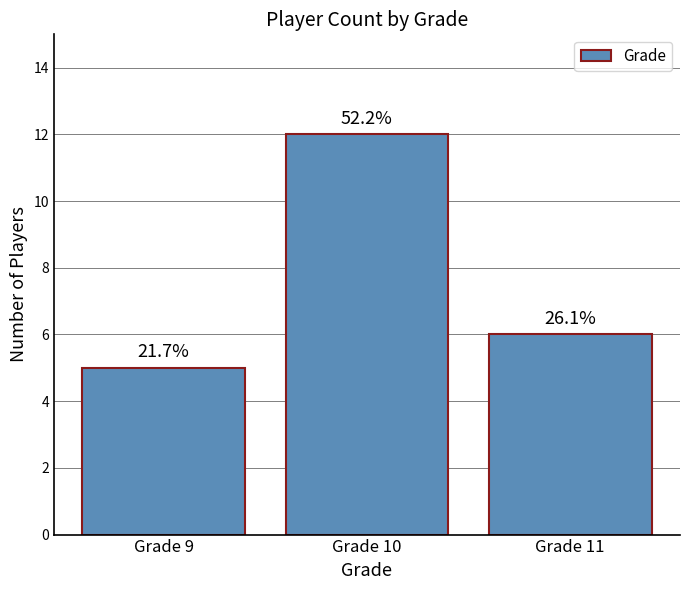

Is it true that the value at Grade 9 is 5?

True